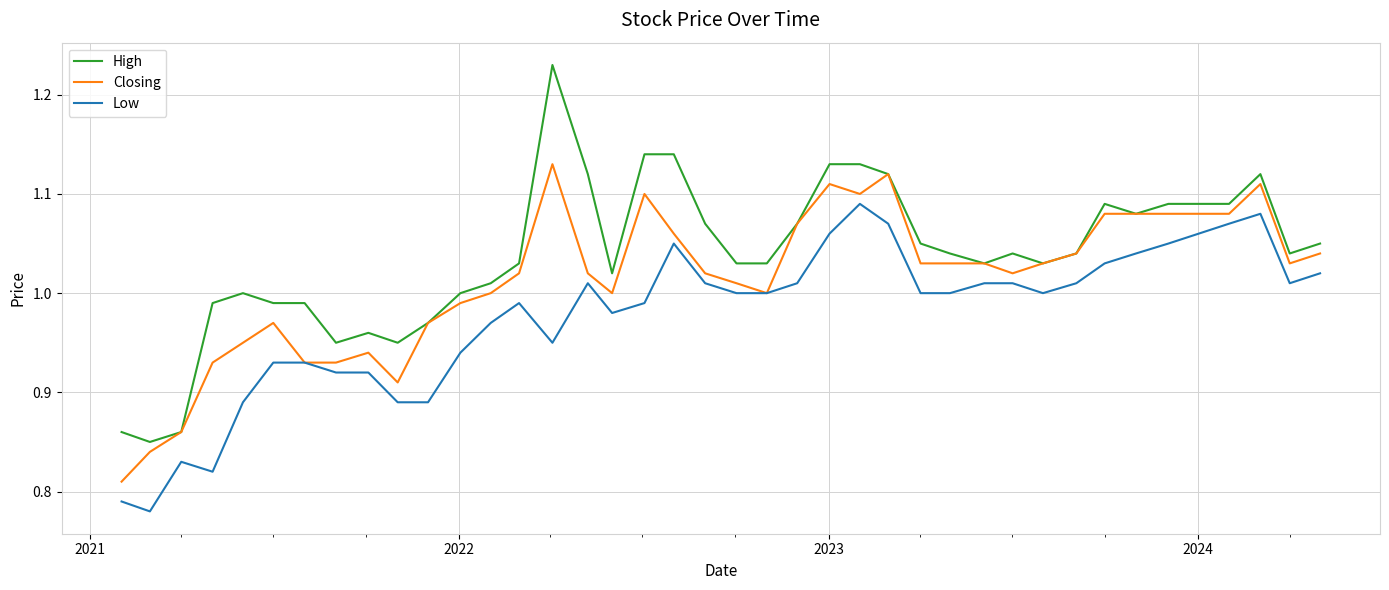

Count the number of data series in this chart.

3